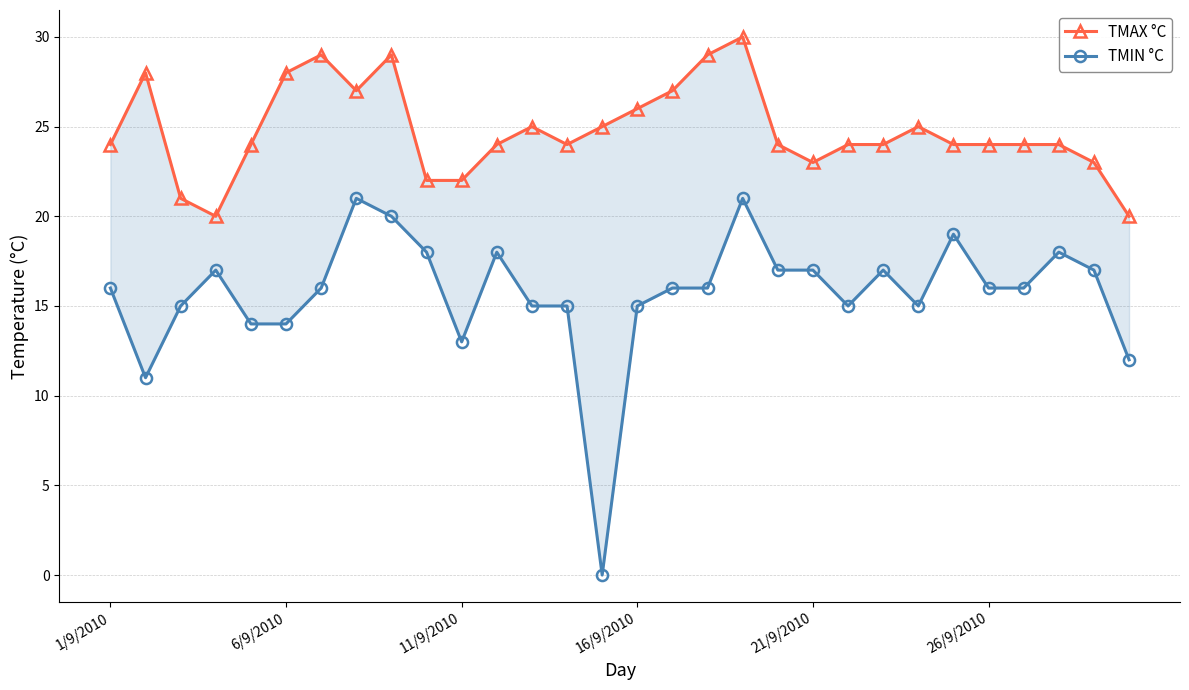

What is the sum of all TMAX °C values?

743